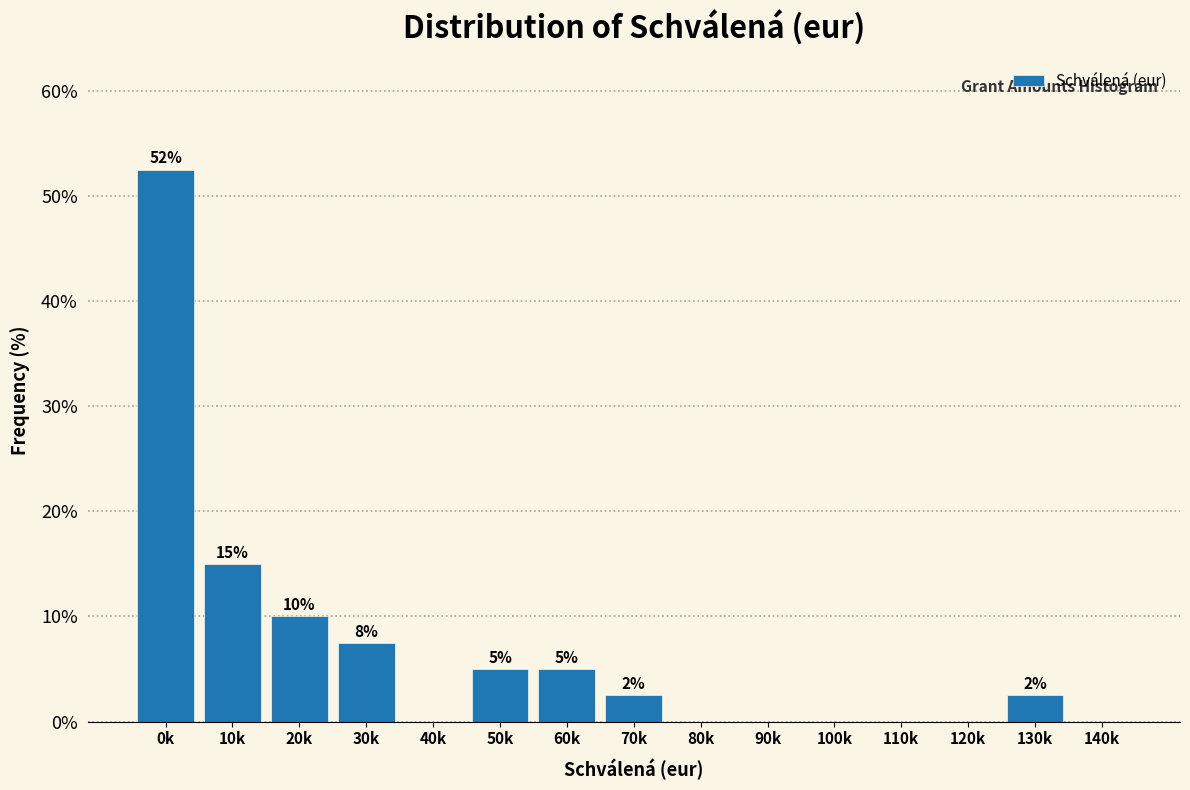

What is the greatest value displayed?

52.5